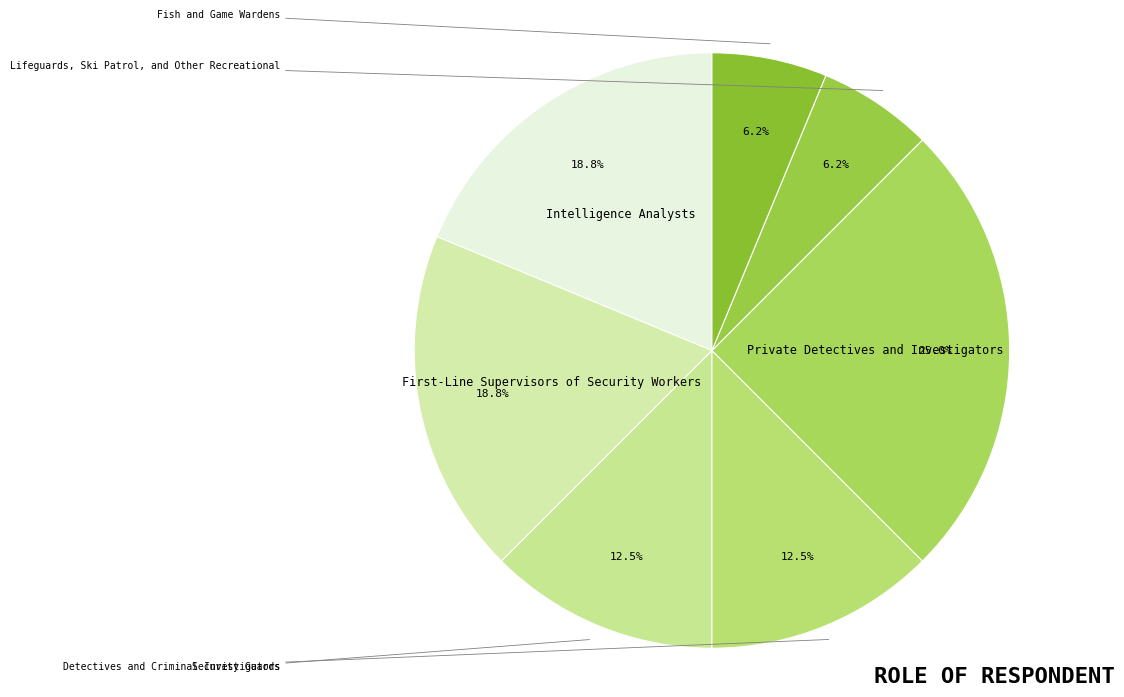

What is the change in value from Intelligence Analysts to Private Detectives and Investigators?

+1